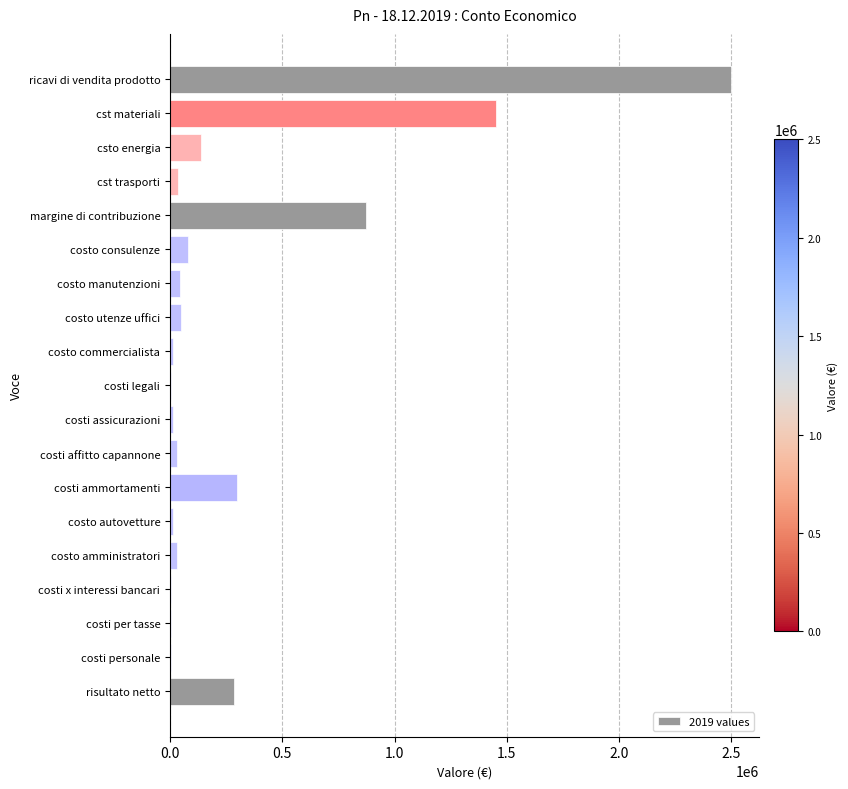

Where is the data nearest to the value 1251300?

cst materiali